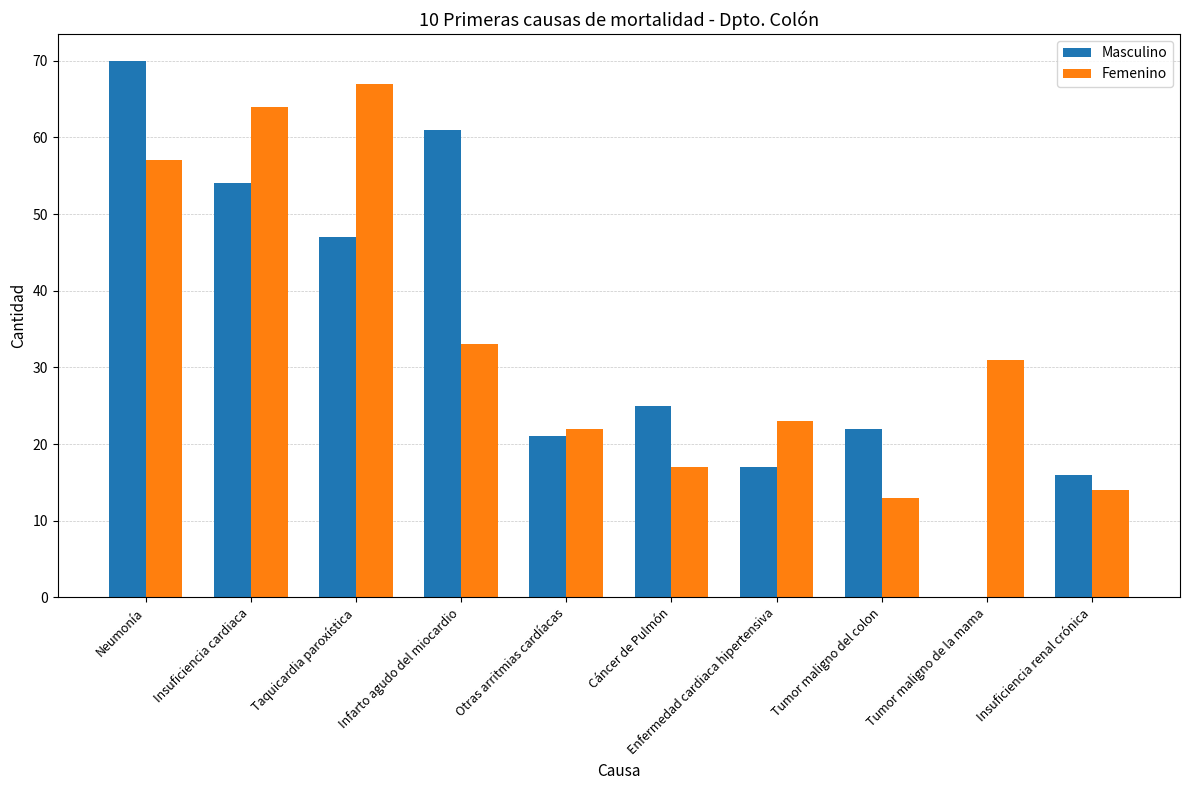

Does the chart contain stacked bars?

No